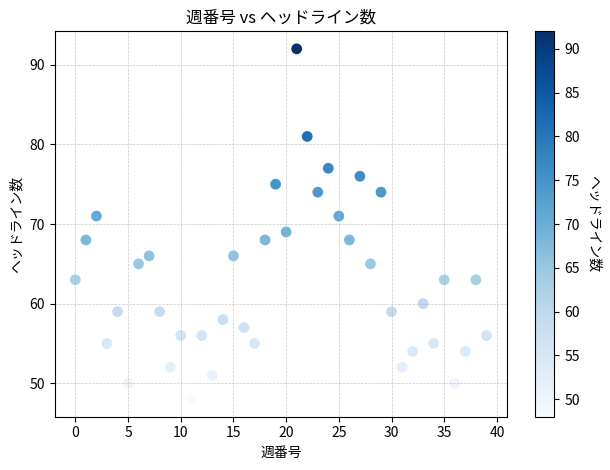

What is the range of Y values (max minus min)?

44